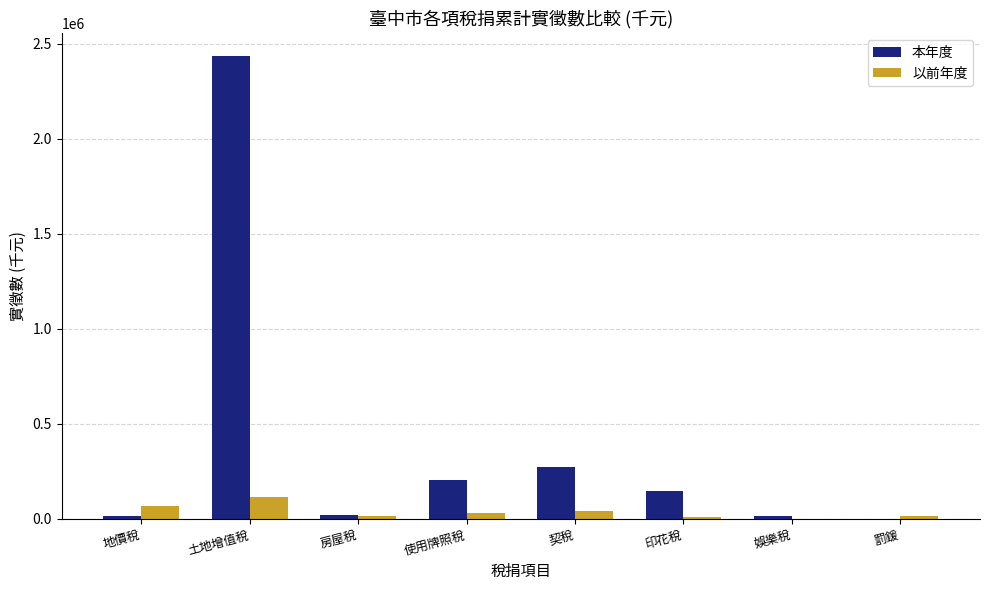

What is the spread (max minus min) of values at 印花稅?

135117